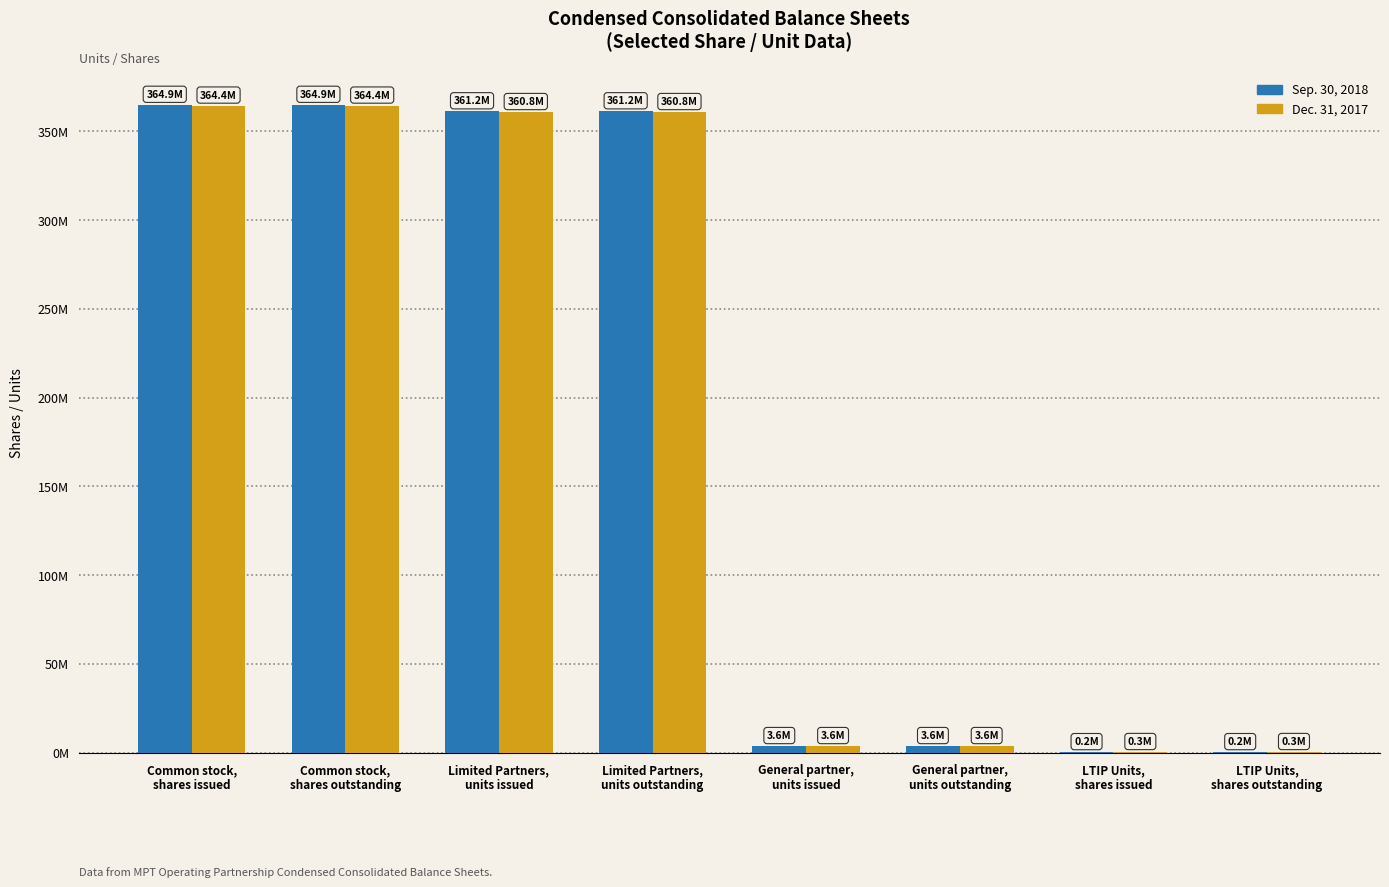

What position from the left is LTIP Units,
shares outstanding?

8